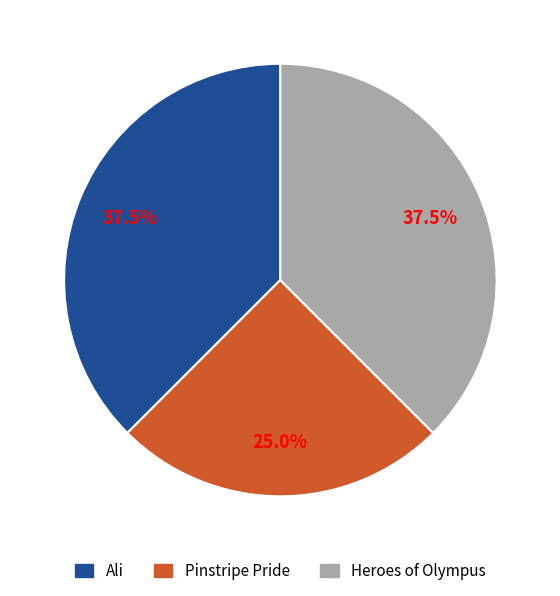

How many segments does this pie chart have?

3